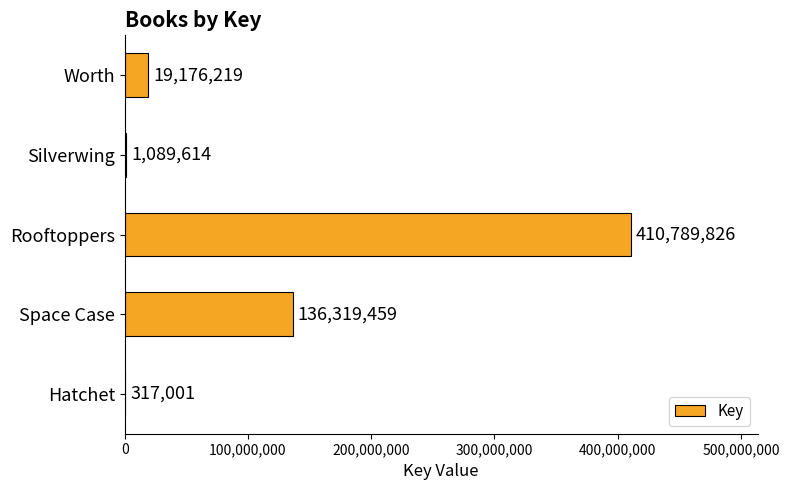

What is the greatest value displayed?

410789826